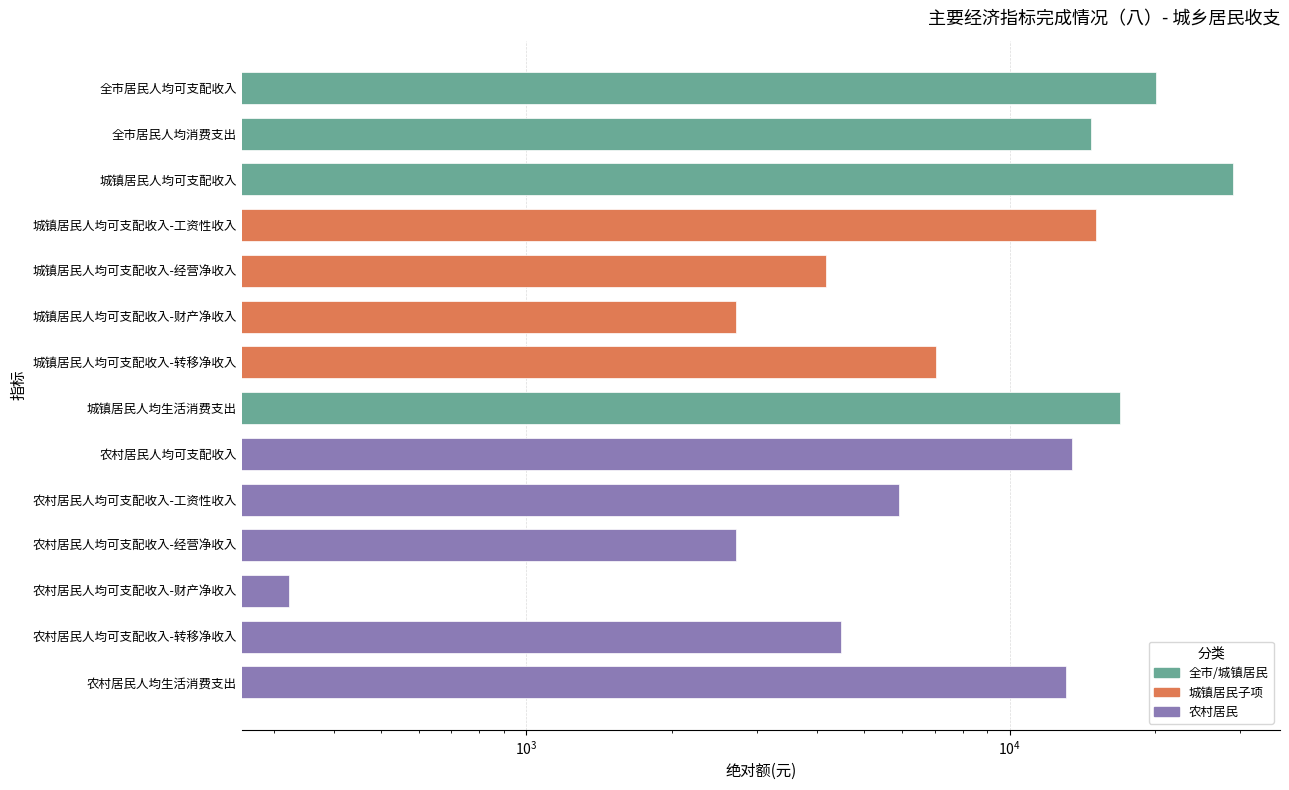

The chart shows a value of 21113.4 at 全市居民人均消费支出. True or false?

False